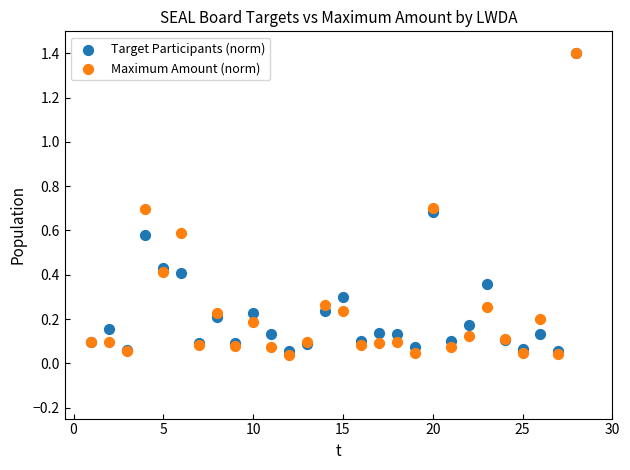

What are all the series names shown in the legend?

Target Participants (norm), Maximum Amount (norm)